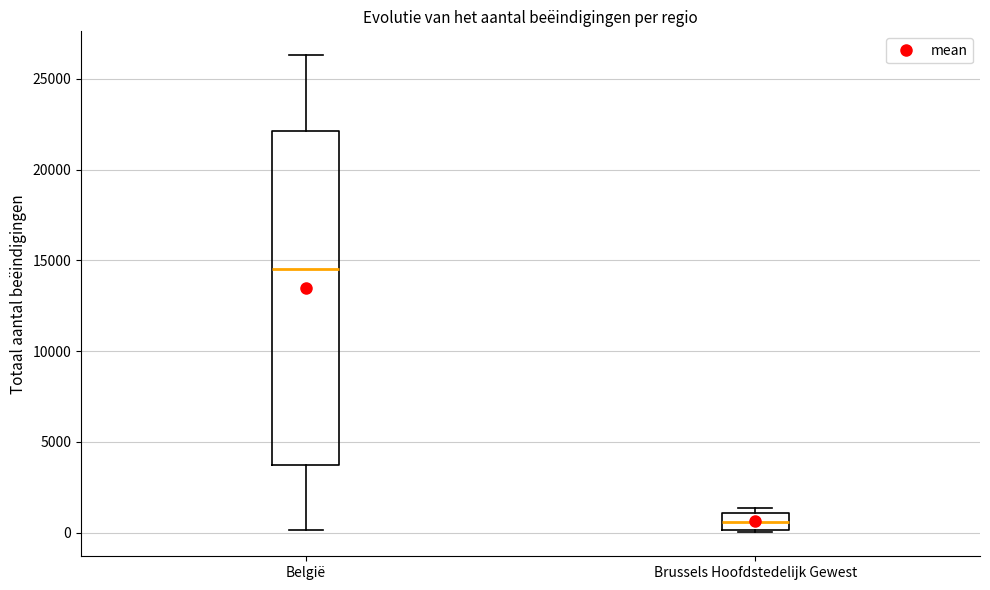

Which box is the tallest, from its lower edge to its upper edge?

België